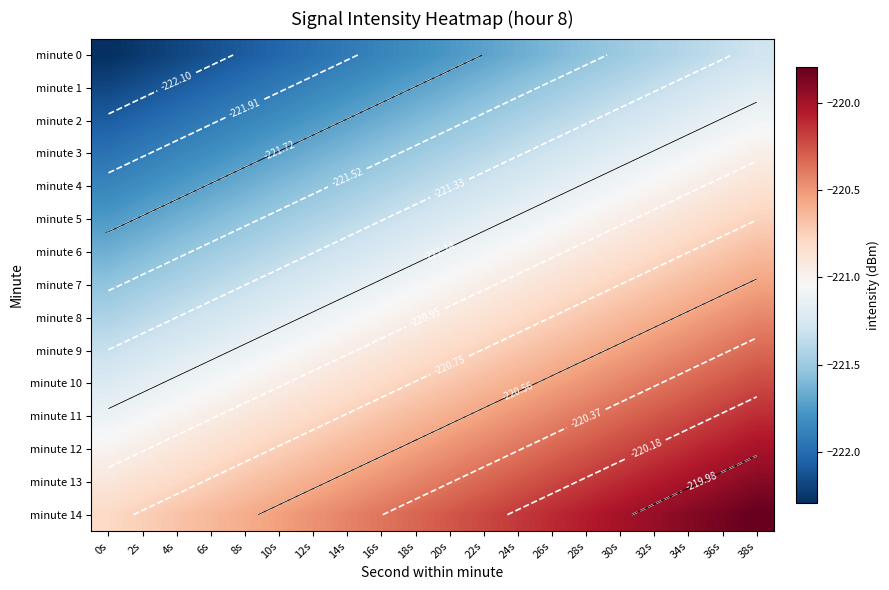

At which category is the sum across all series the highest?

38s